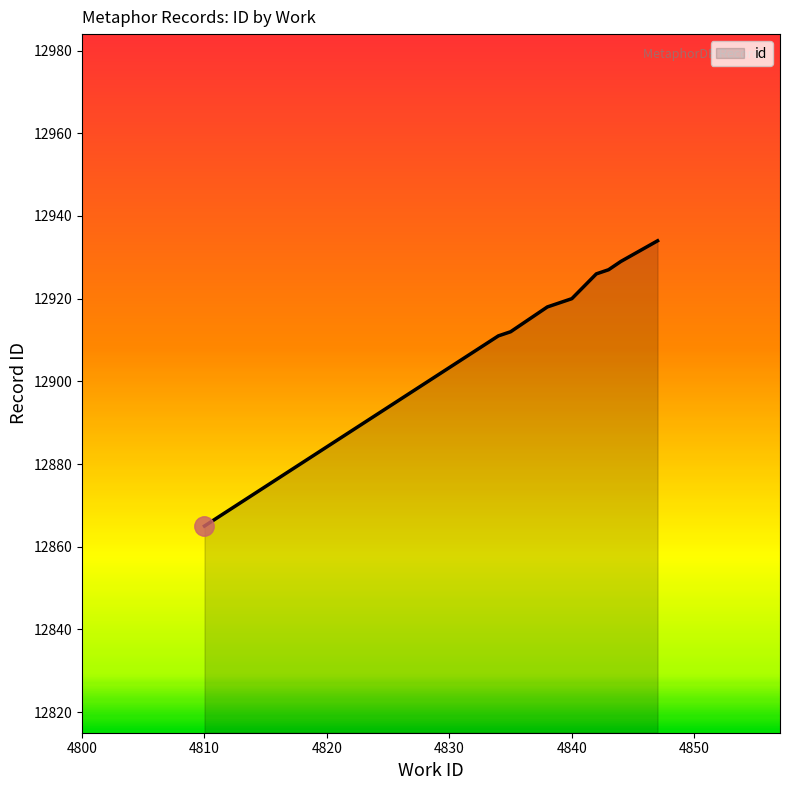

What is the maximum value shown in the chart?

12934